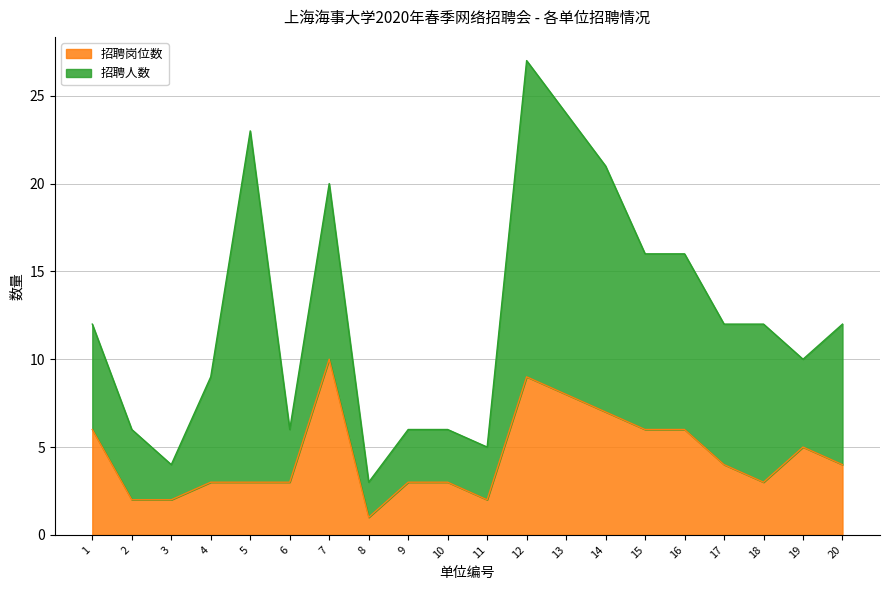

Which category has the lowest value across all series?

8